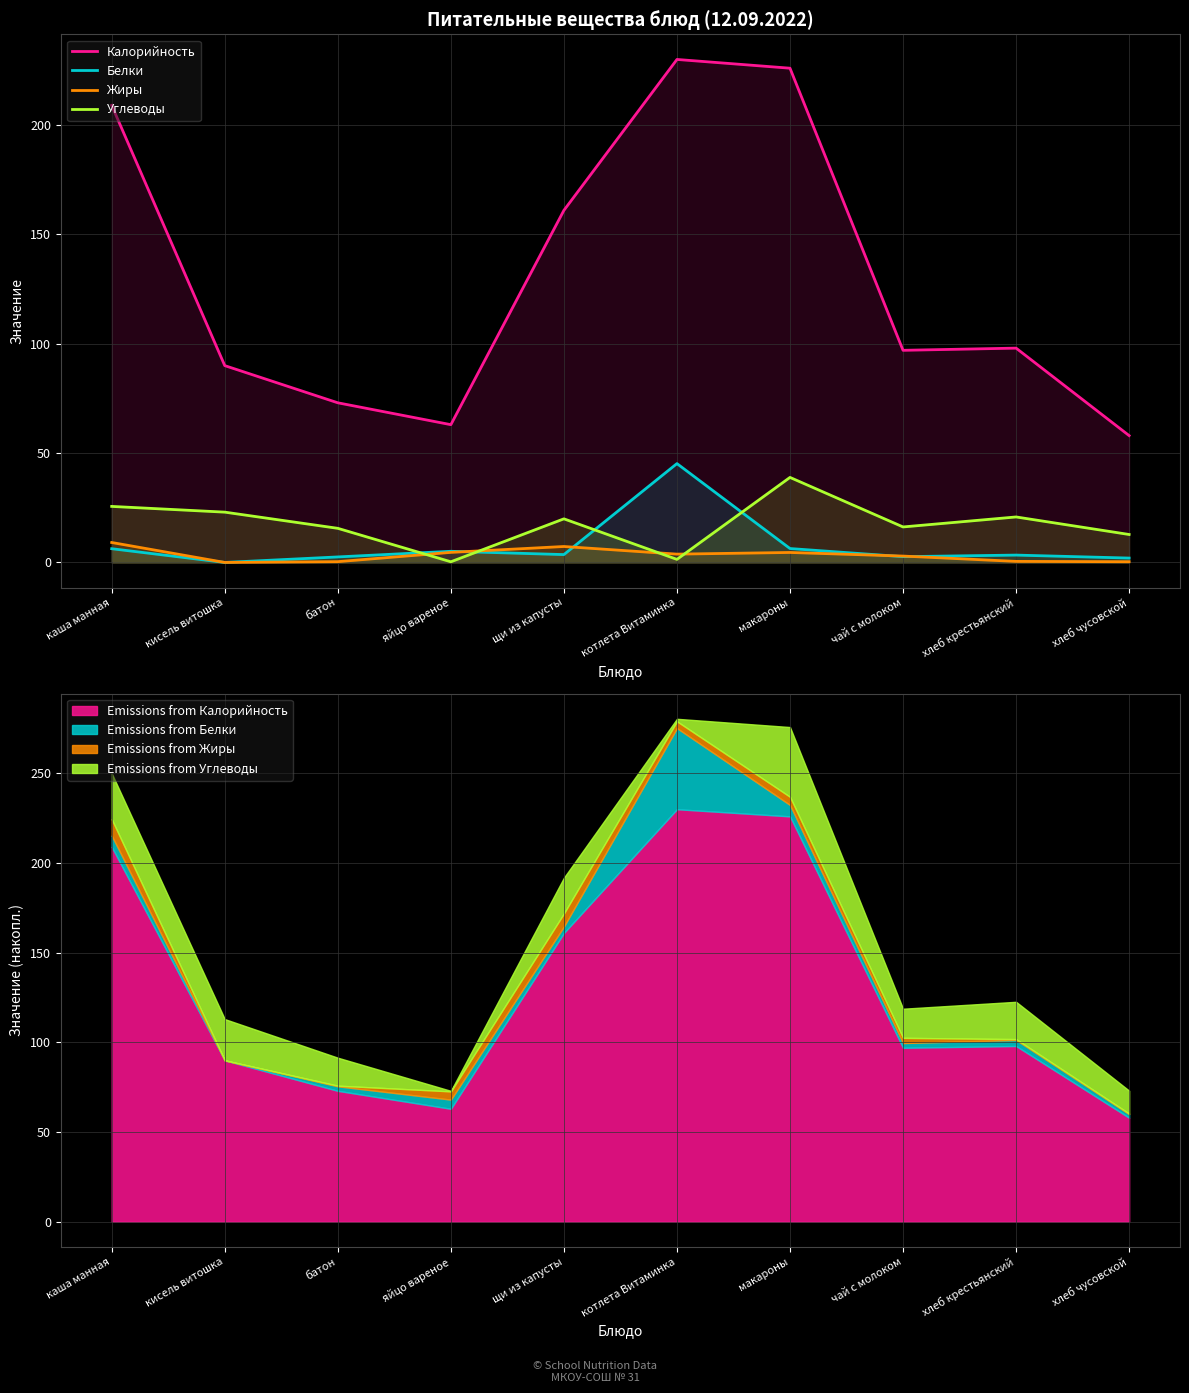

Which series changed the most between кисель витошка and хлеб крестьянский?

Калорийность